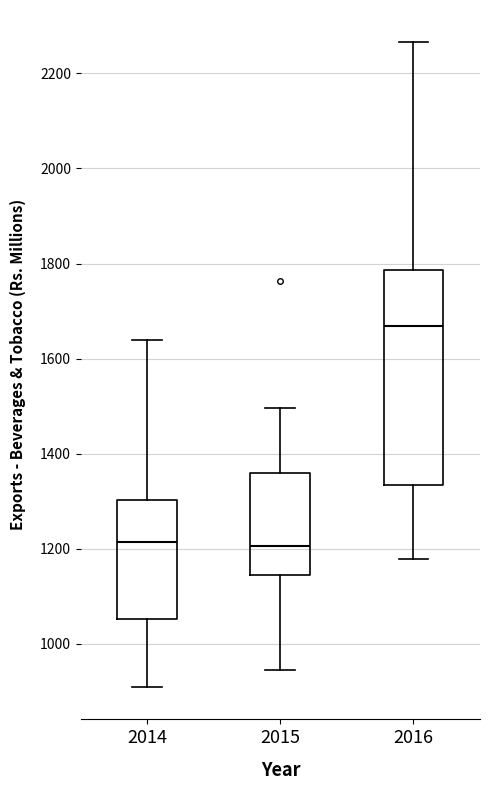

Which box's median line is the highest?

2016